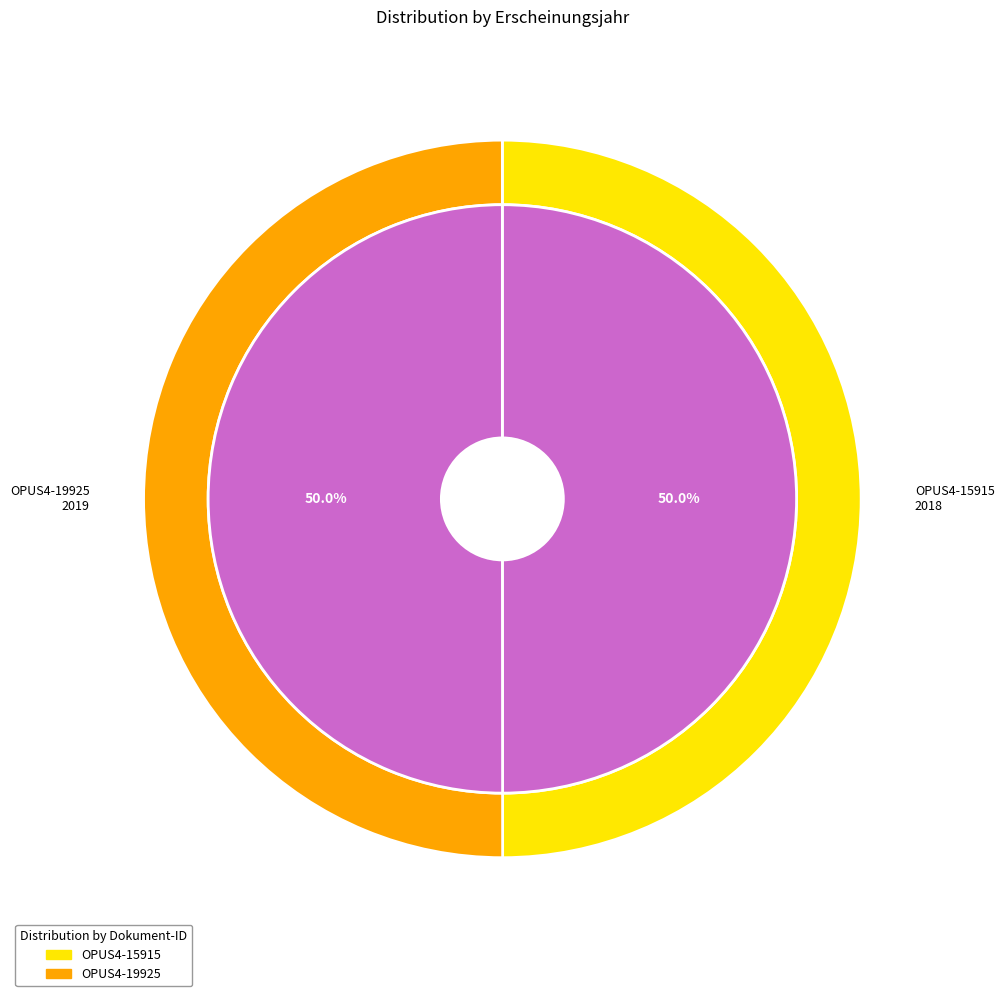

Count the number of slices in the pie.

2